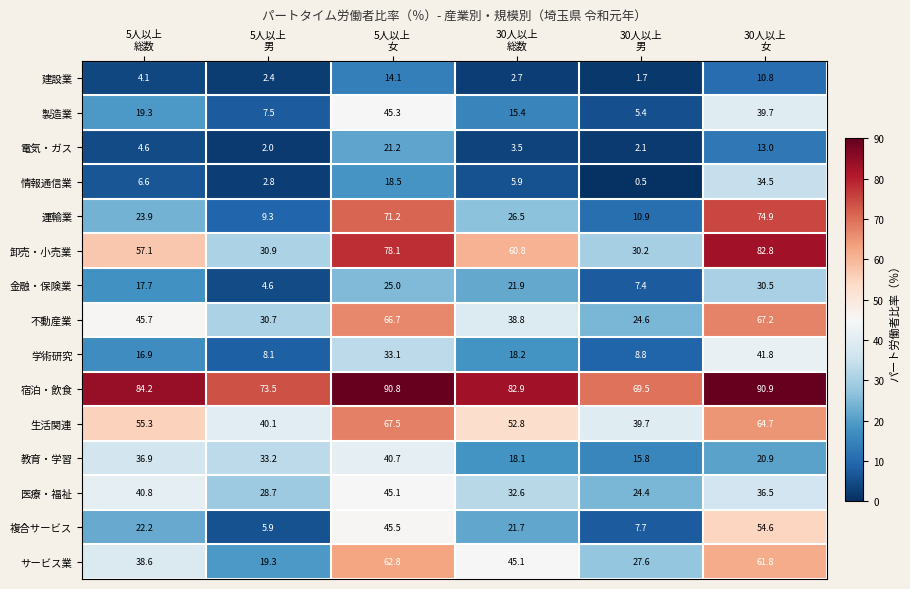

How many distinct data groups are displayed?

15